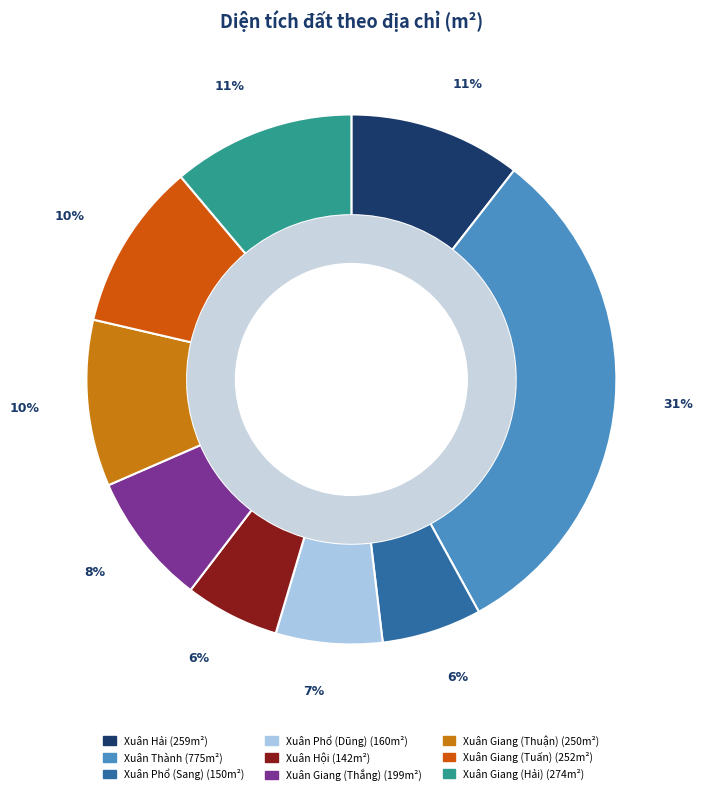

What is the total percentage of Xuân Thành and Xuân Phổ (Sang)?

37.6%